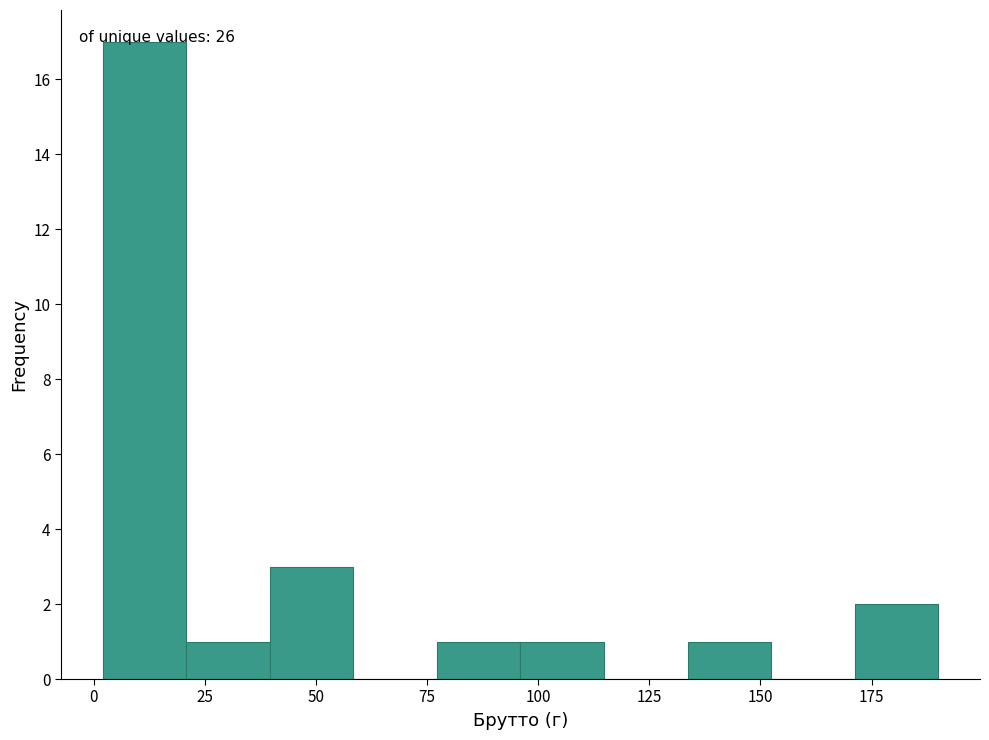

Read against the x-axis, roughly where is the centre of the tallest bar?

10